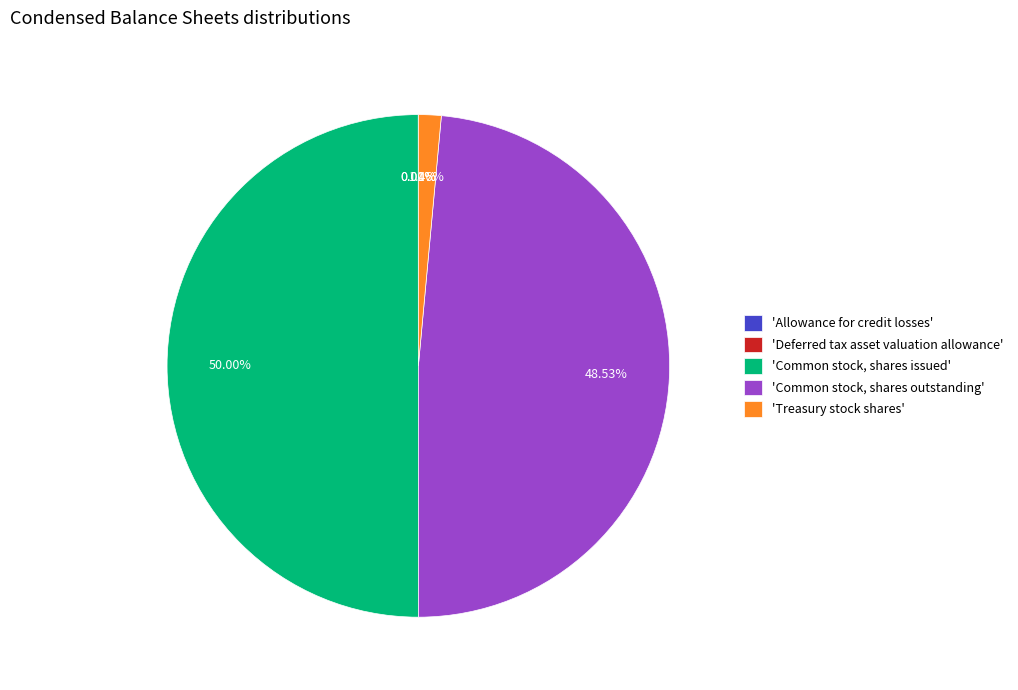

Which slice is the largest?

'Common stock, shares issued'